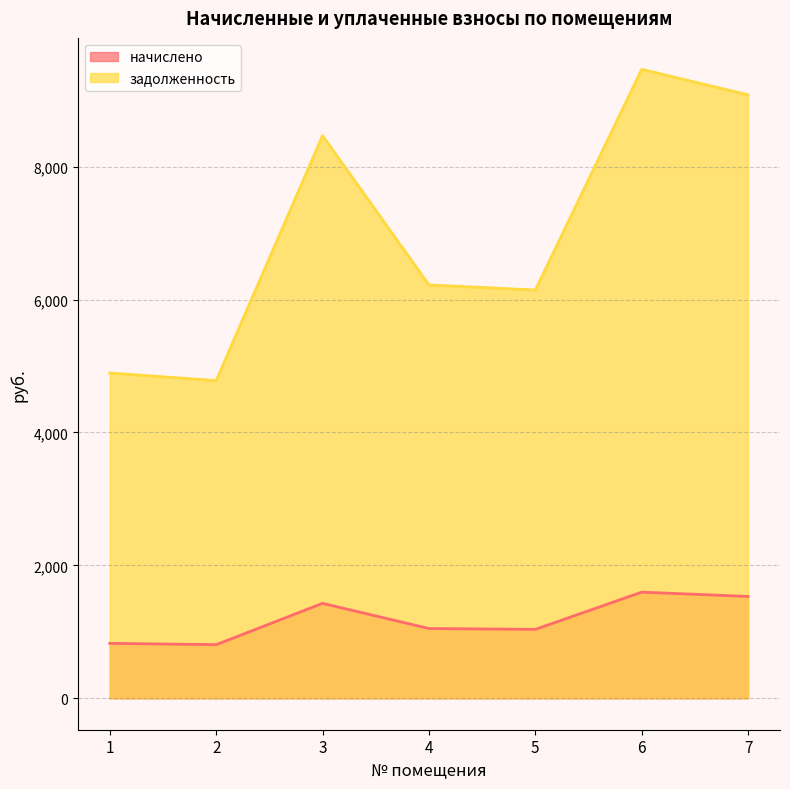

What is the maximum value for задолженность?

9465.6